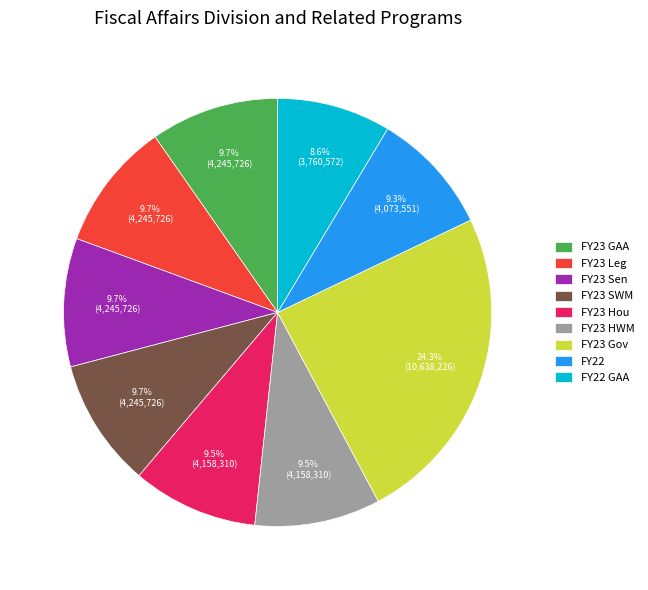

True or false: FY23 Sen accounts for 1% of the total.

False